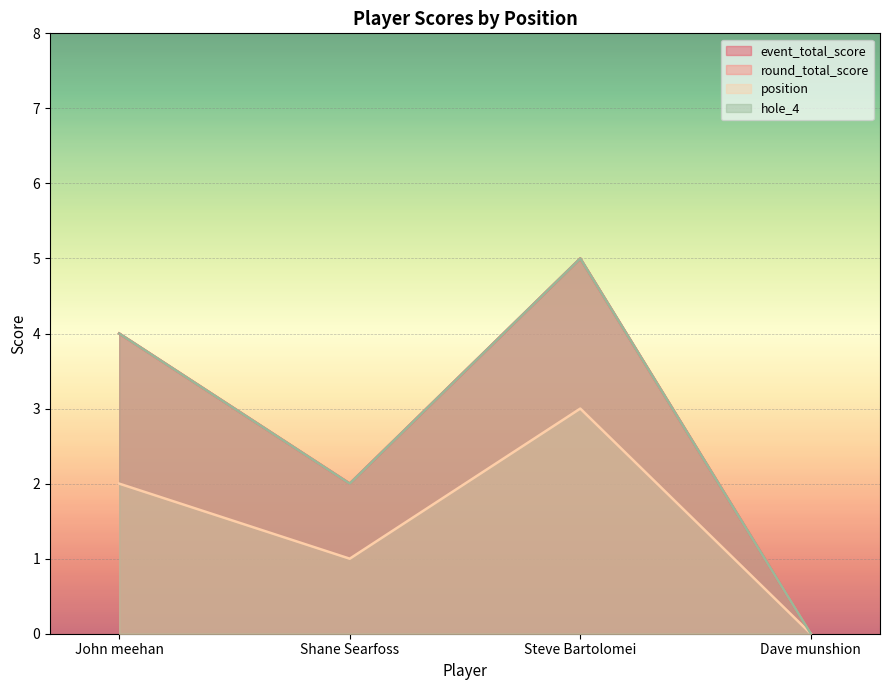

At which label is round_total_score closest to 2?

Shane Searfoss